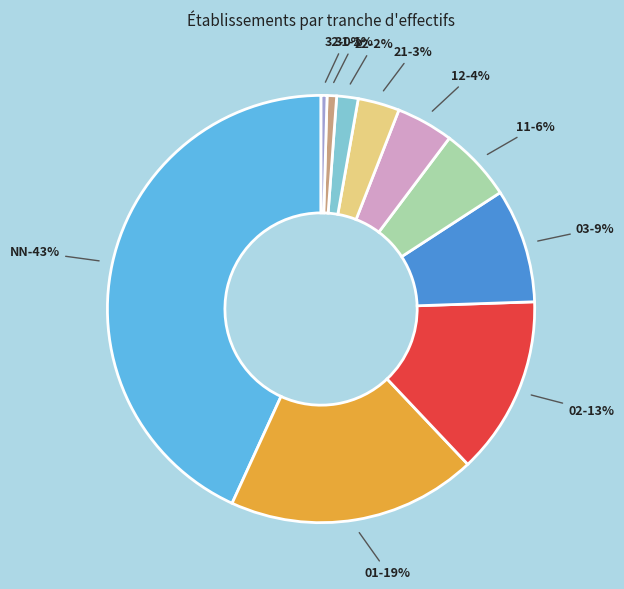

Is it true that 41 is 1% of the pie?

False